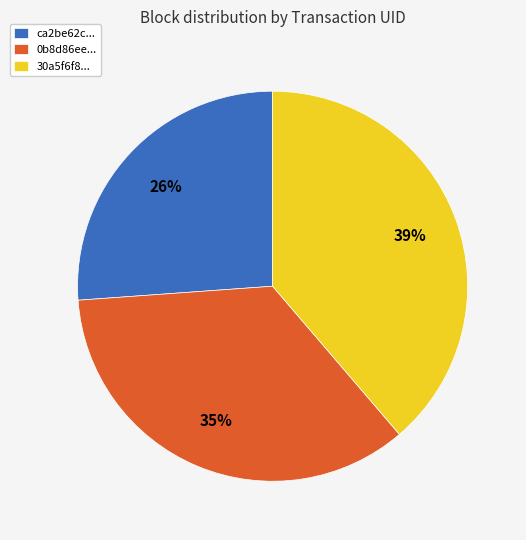

Rank the categories by value from lowest to highest.

ca2be62c..., 0b8d86ee..., 30a5f6f8...